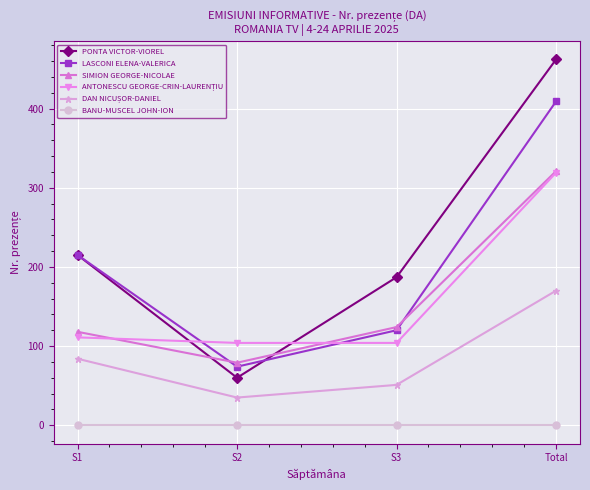

What is the label of the 4th point from the right?

S1